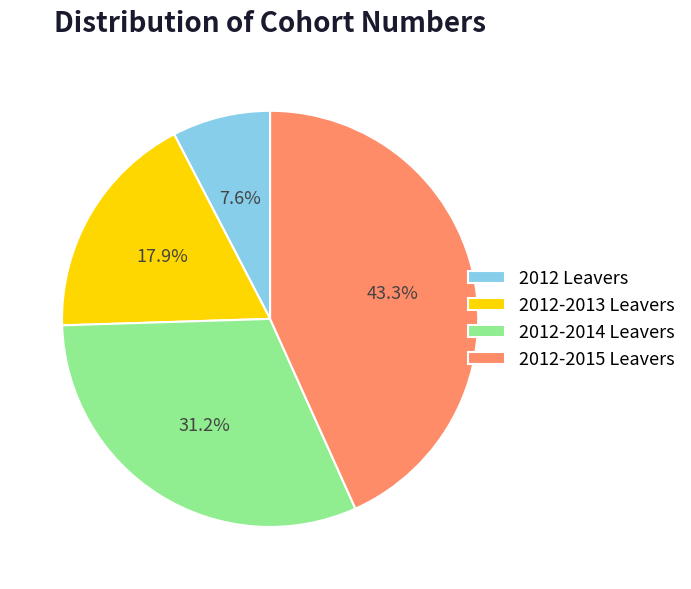

Is there a majority slice in this chart?

No